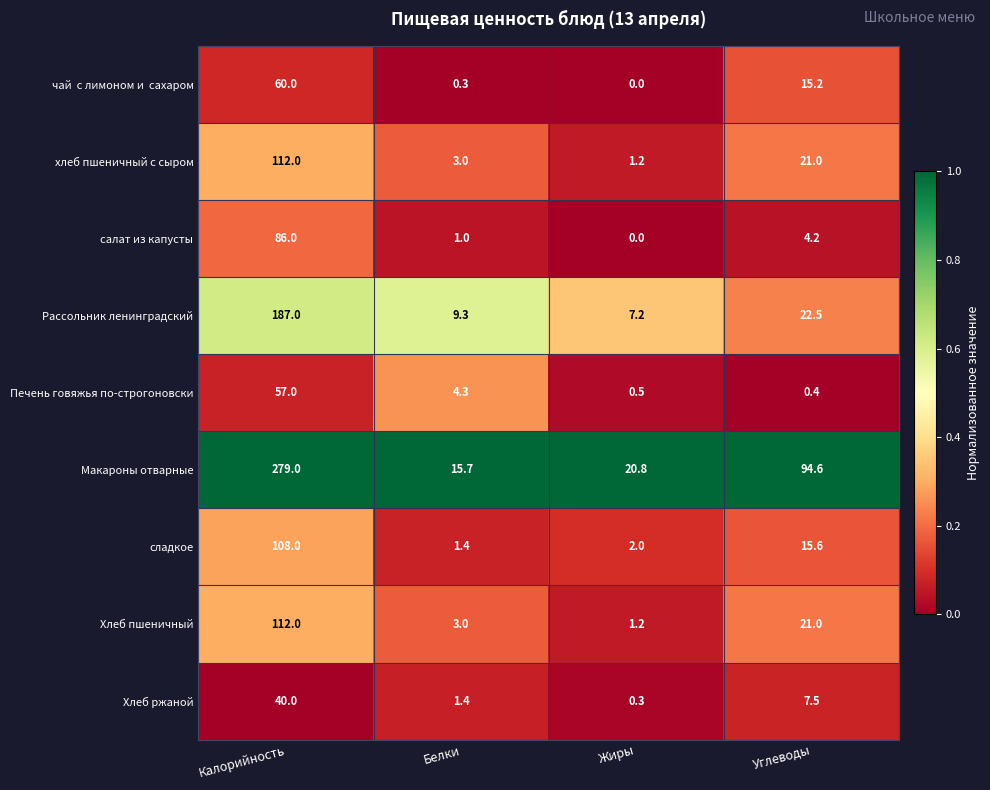

Is the value of Макароны отварные at Жиры greater than the value of сладкое at Углеводы?

Yes